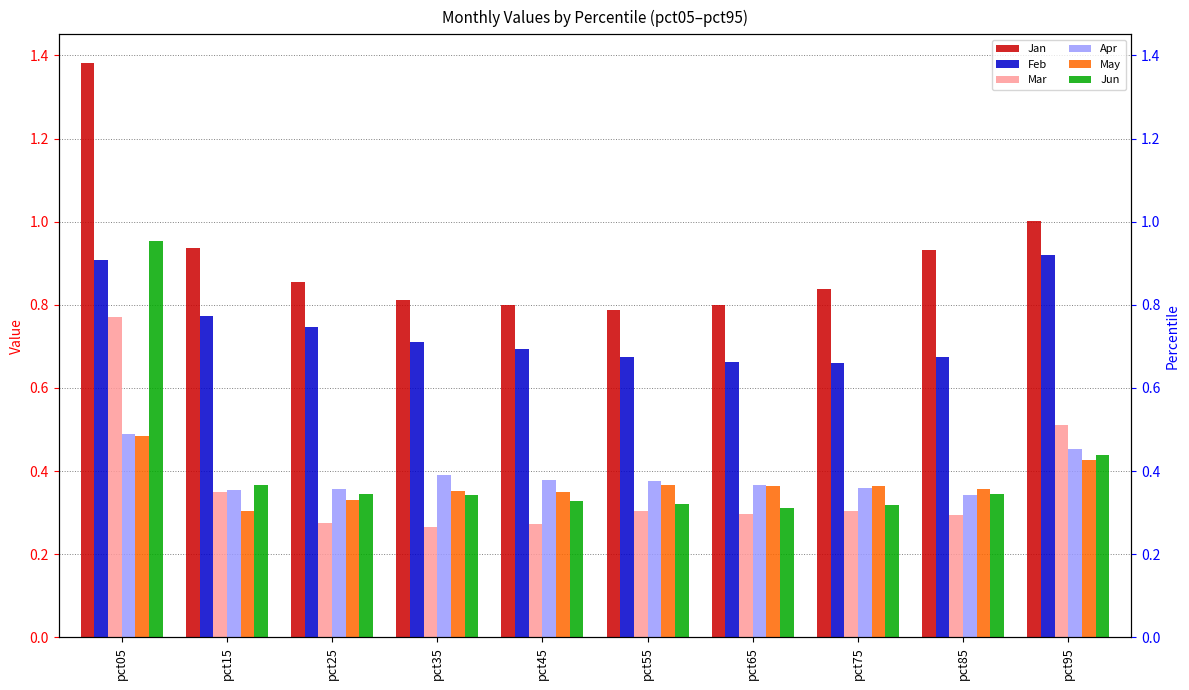

At how many categories does at least one series exceed 1?

2